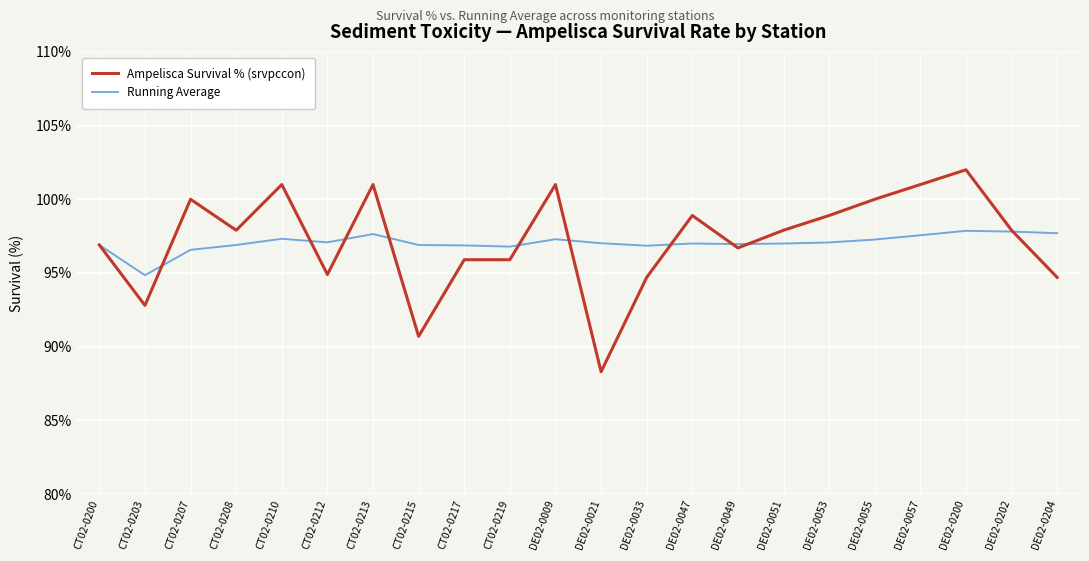

Which series ends up on top after the final intersection of Ampelisca Survival % (srvpccon) and Running Average?

Running Average